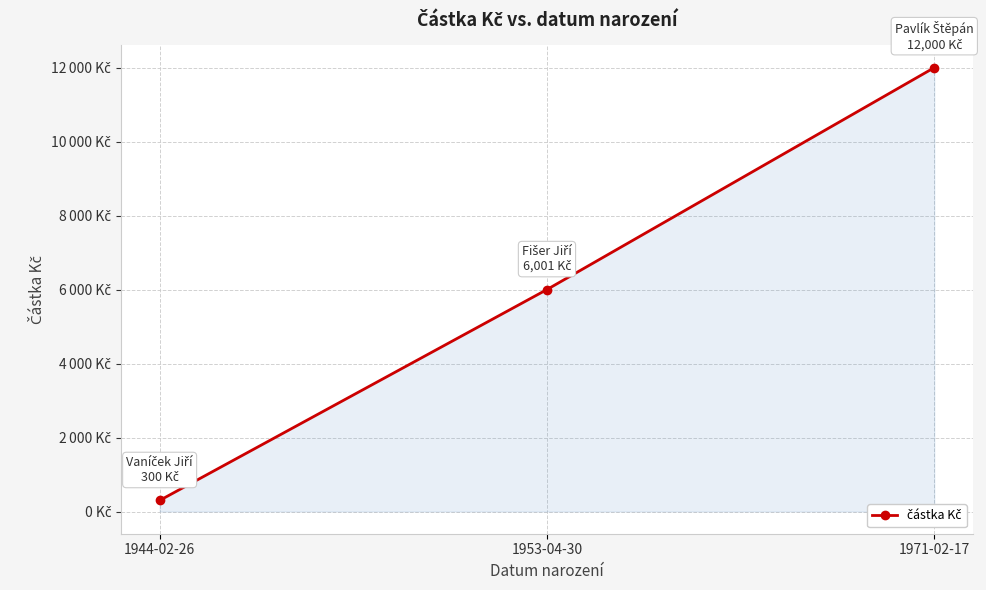

At which label is the value closest to 6150?

1953-04-30